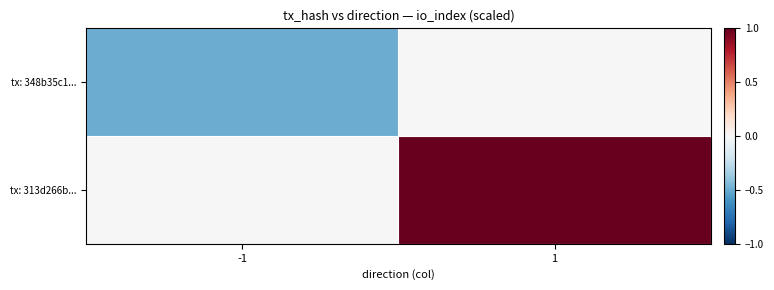

Reading right to left, list all the values displayed in this chart.

tx: 348b35c1...: 1=0.0	-1=-0.5
tx: 313d266b...: 1=1.0	-1=0.0